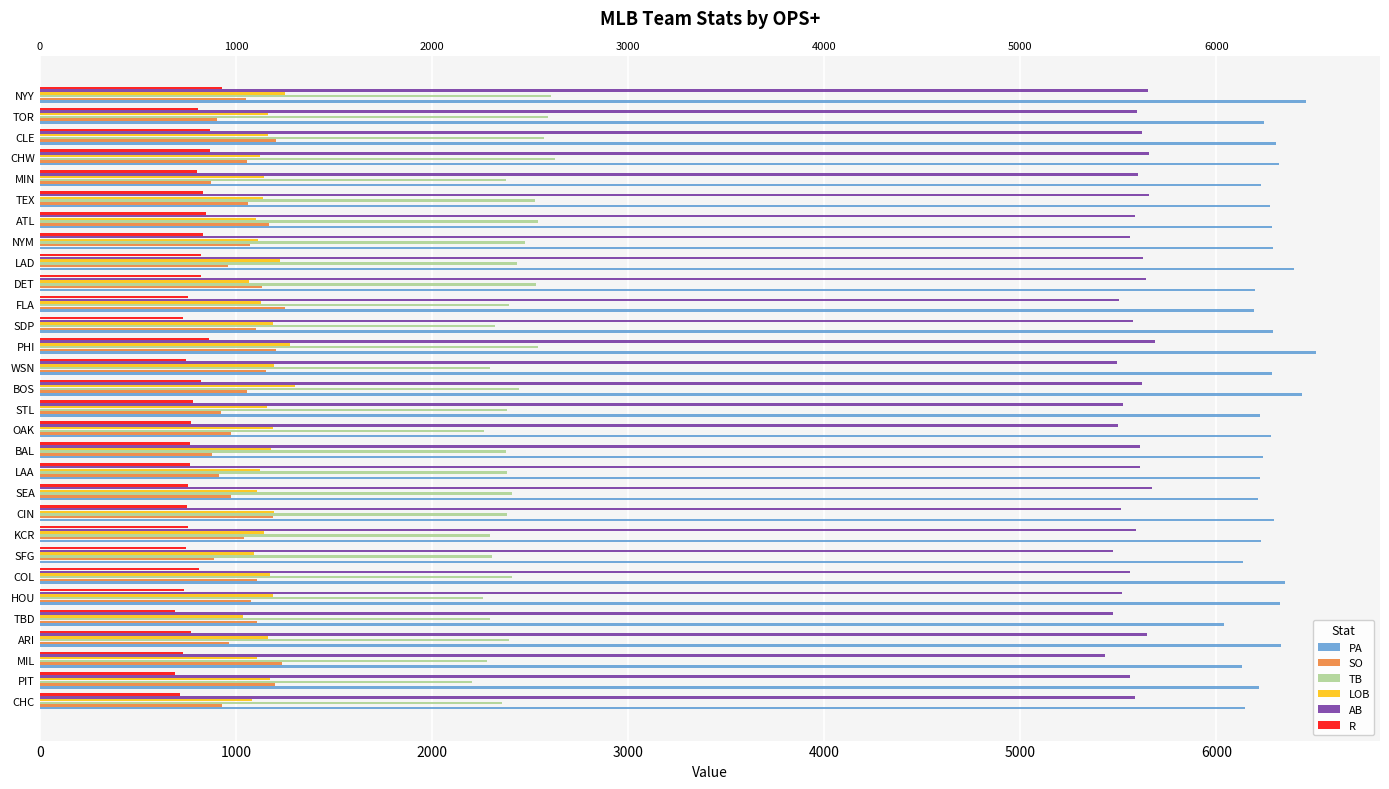

What are all the series names shown in the legend?

PA, SO, TB, LOB, AB, R